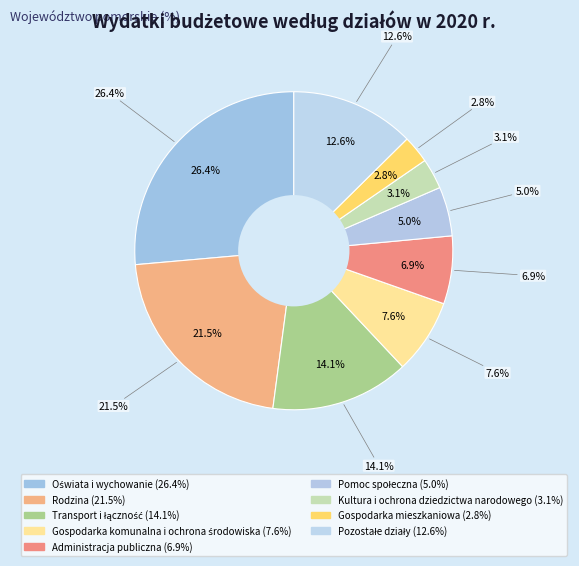

To the nearest percent, what portion does Pomoc społeczna represent?

5%